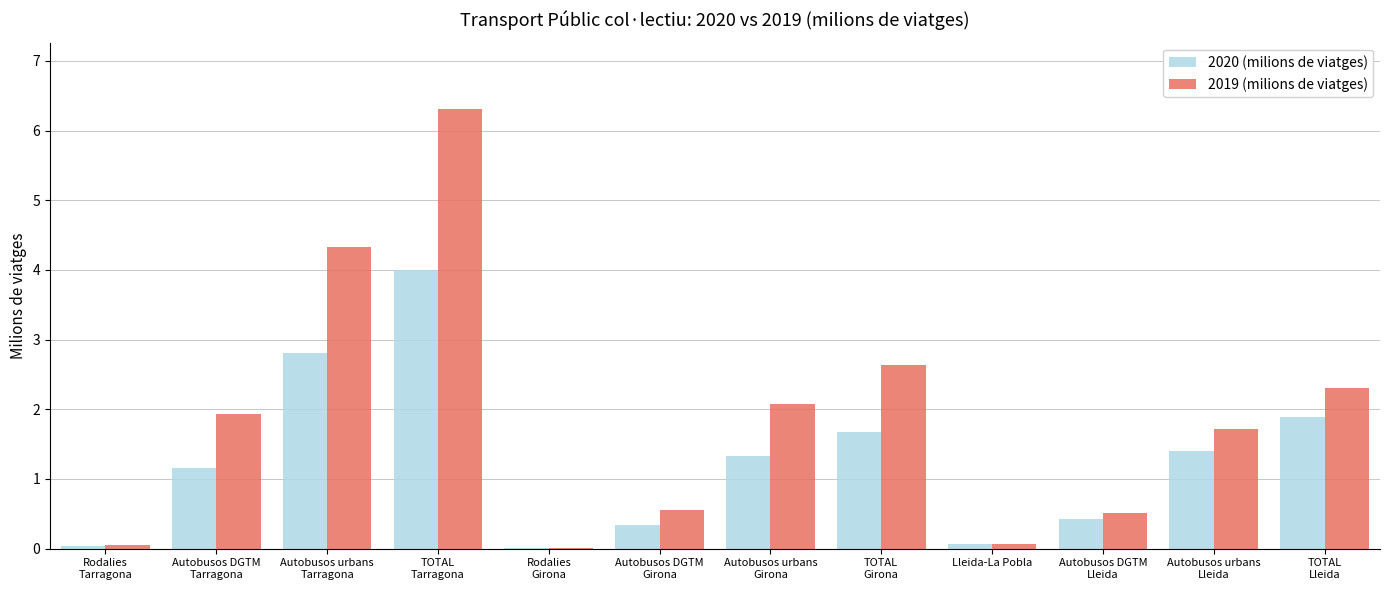

Where does the 2020 (milions de viatges) series first go above 1?

Autobusos DGTM
Tarragona